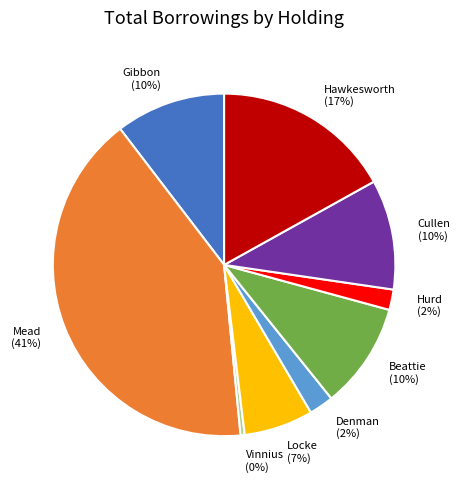

How many segments does this pie chart have?

9